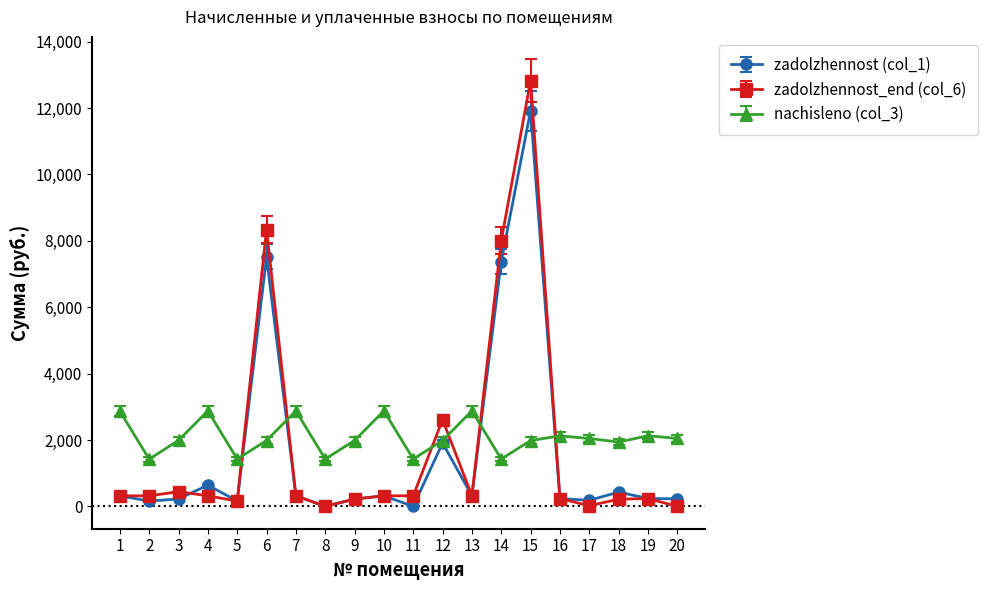

What is the difference between the zadolzhennost (col_1) values at 14 and 2?

7214.6